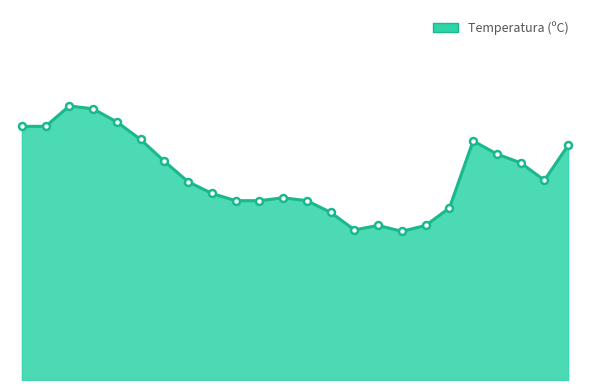

Is this an area chart (filled region under the line)?

Yes